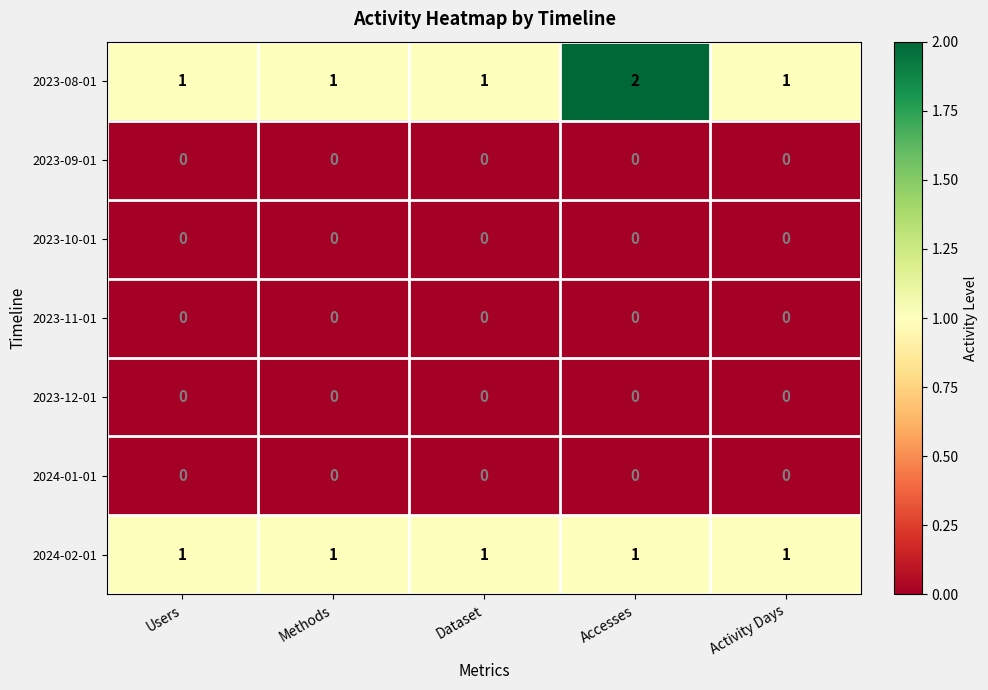

At which category is the sum across all series the highest?

Accesses